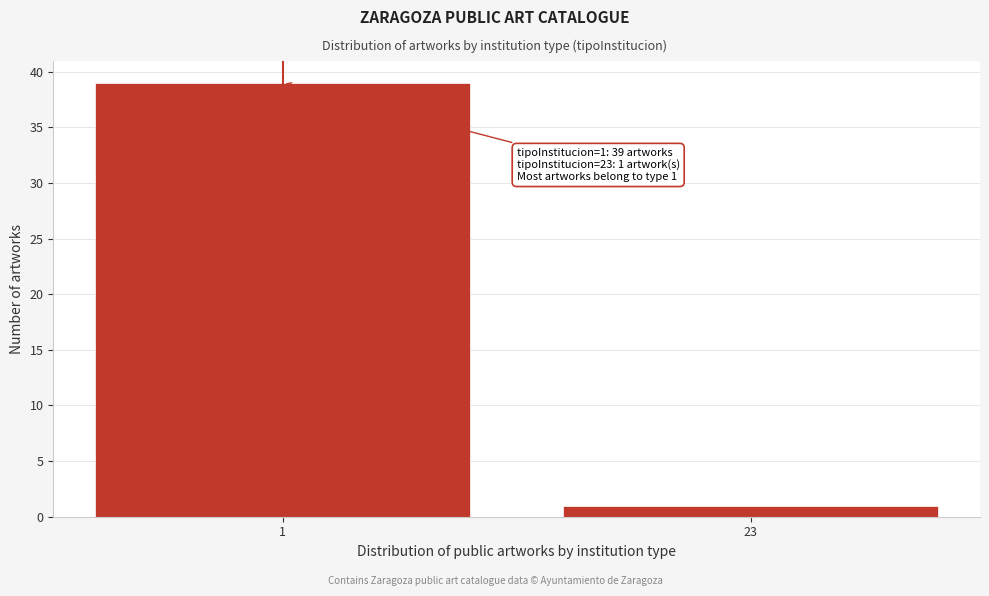

Reading left to right, list all the values displayed in this chart.

39	1